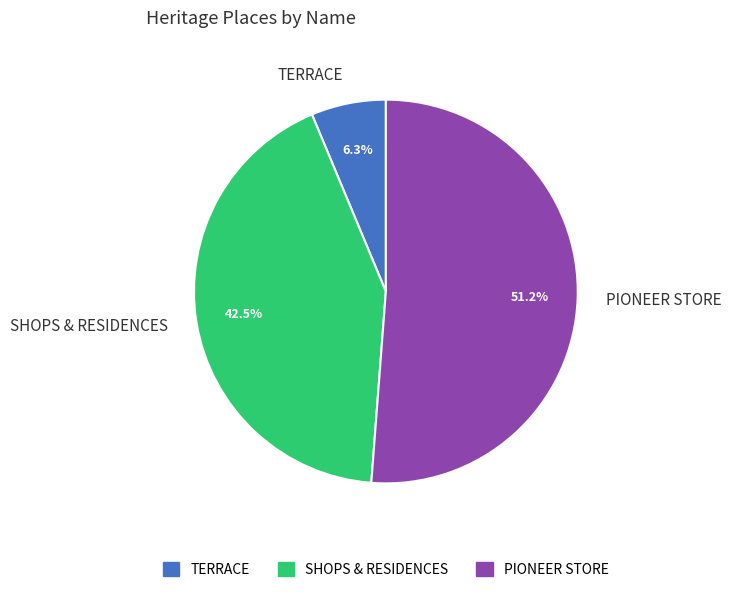

Which slice is the largest?

PIONEER STORE